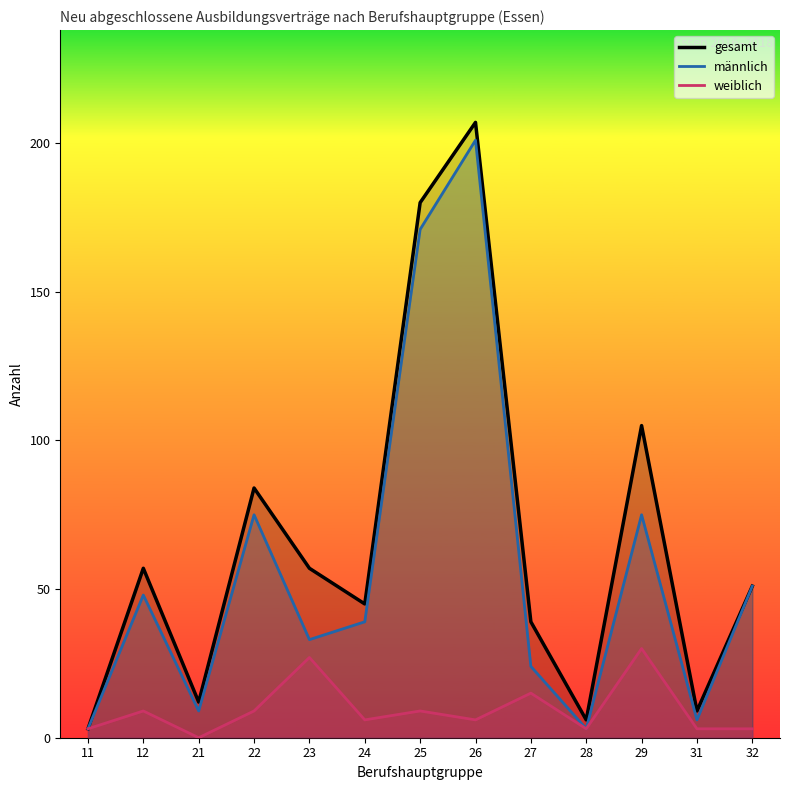

What is the average value of the männlich series?

57